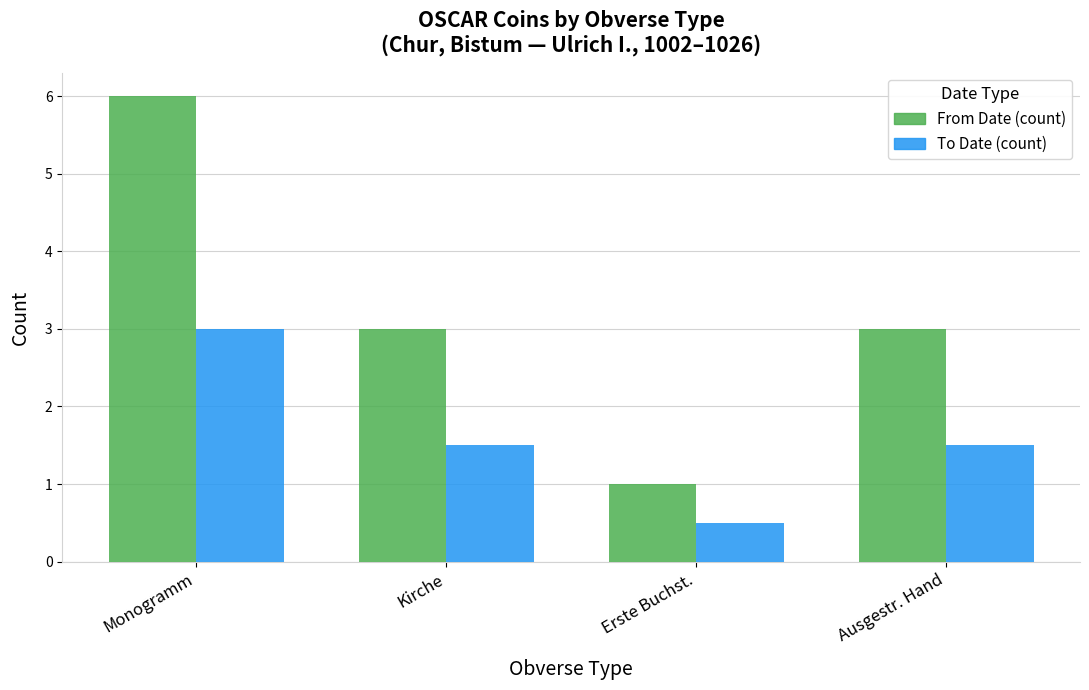

Rank the series by their average value, from highest to lowest.

From Date (count), To Date (count)